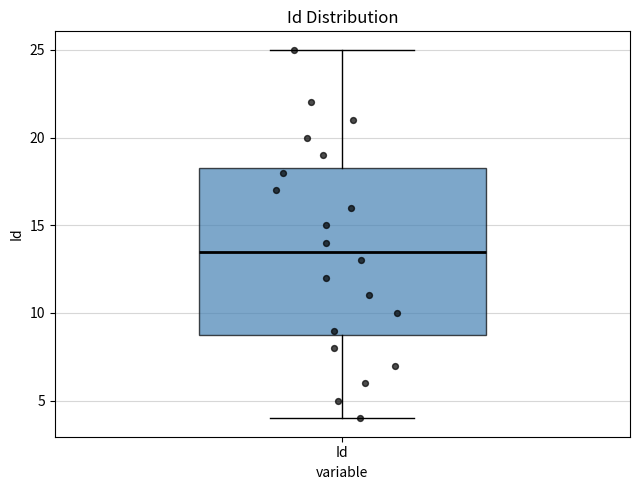

Read this box plot against the y-axis: the position of the median line, the range covered by the box, and the ends of both whiskers. The values are not printed on the chart, so give them approximately, as read against the axis.

median 13.5, box 9.0 to 18.5, whiskers 4.0 to 25.0